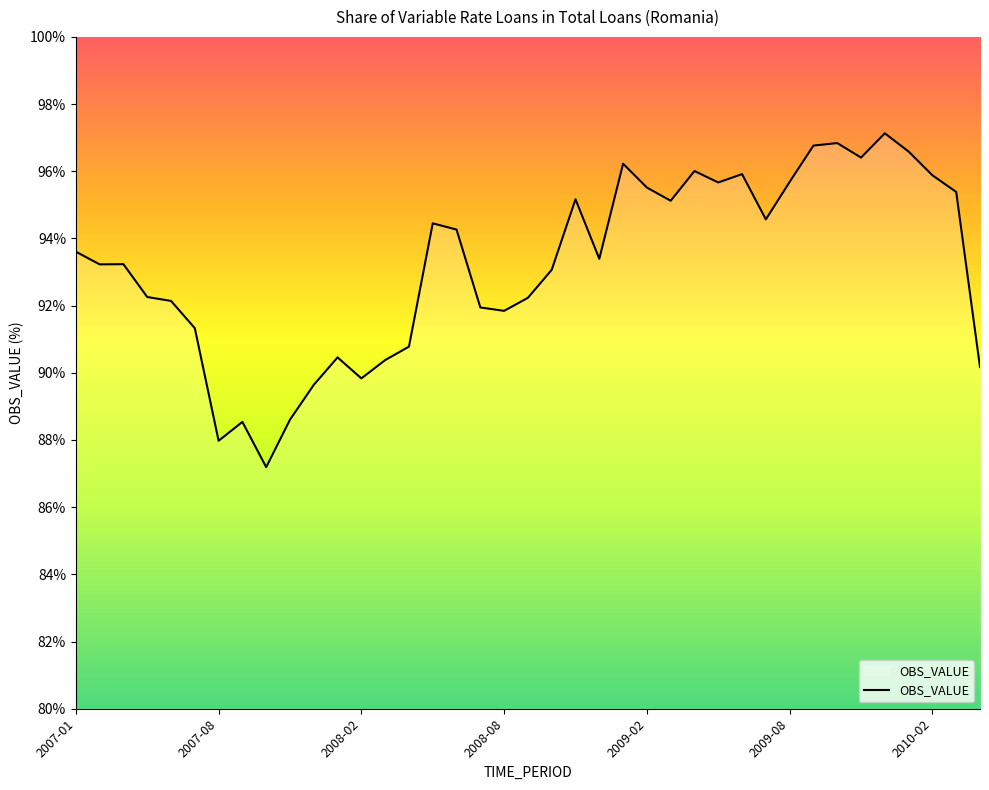

What is the greatest value displayed?

97.1